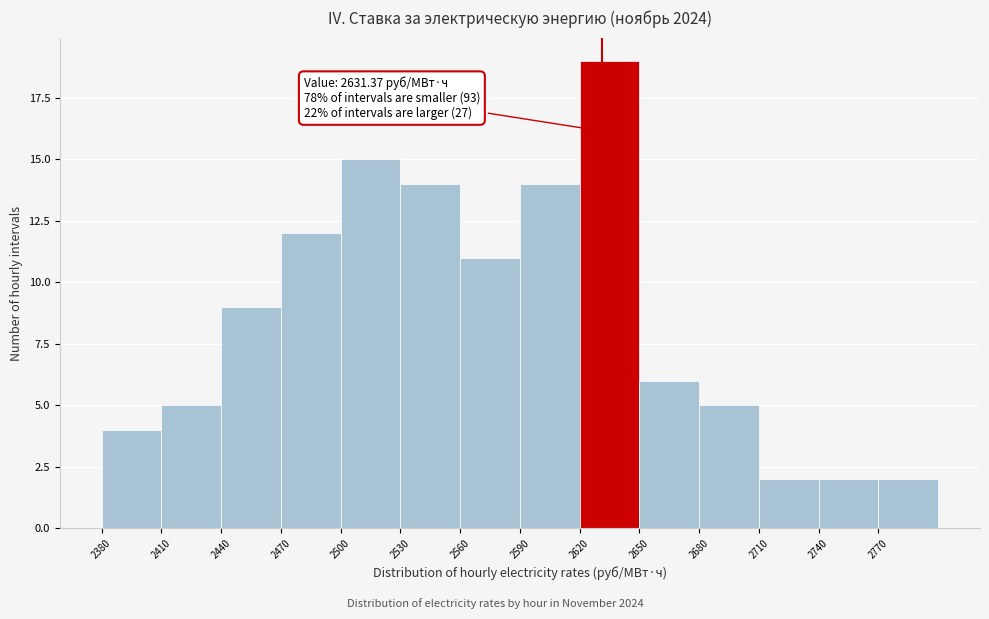

Over which range of the x-axis is the bar tallest?

2620 to 2650